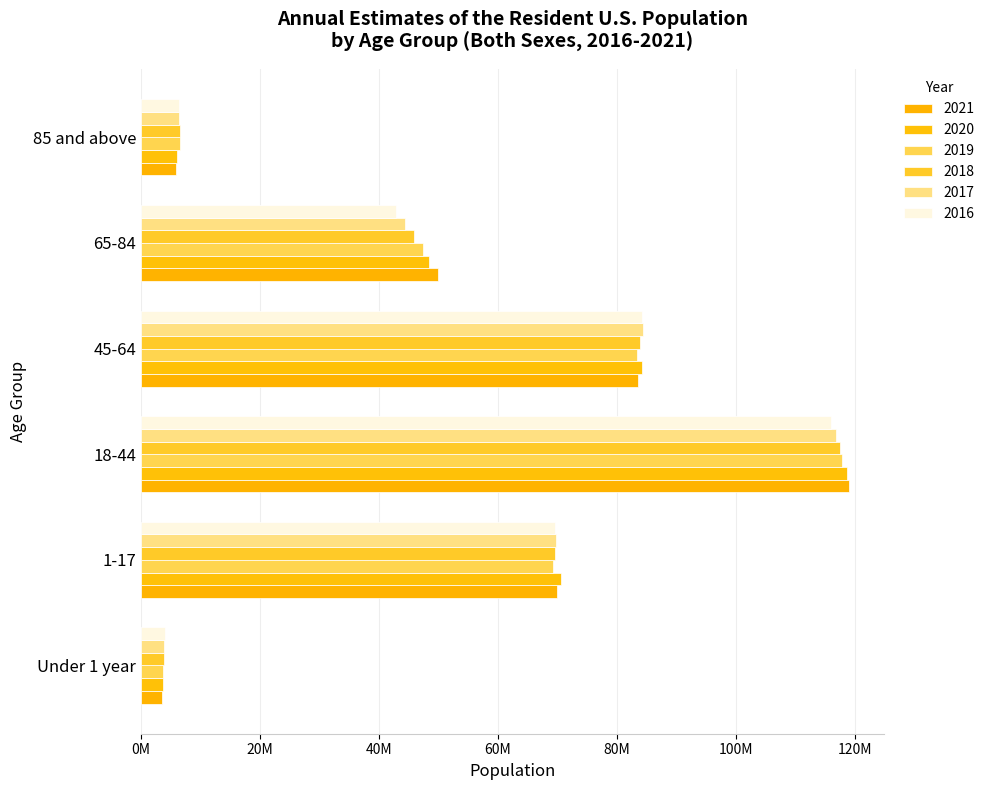

How many data points in 2018 are less than 69551134?

3